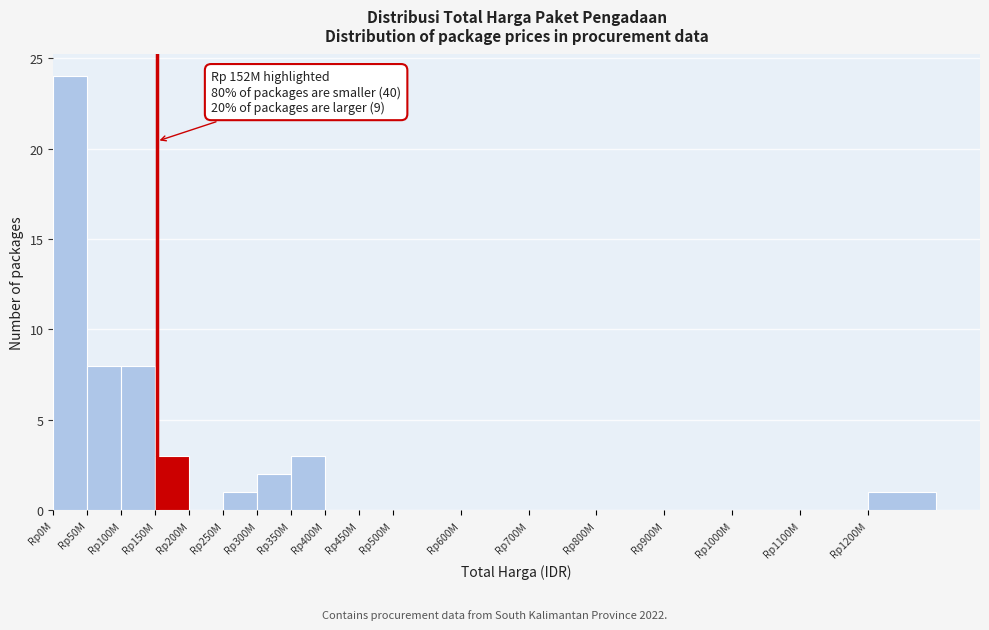

Reading left to right, list all the values displayed in this chart.

Rp0M=24	Rp50M=8	Rp100M=8	Rp150M=3	Rp200M=0	Rp250M=1	Rp300M=2	Rp350M=3	Rp400M=0	Rp450M=0	Rp500M=0	Rp600M=0	Rp700M=0	Rp800M=0	Rp900M=0	Rp1000M=0	Rp1100M=0	Rp1200M=1